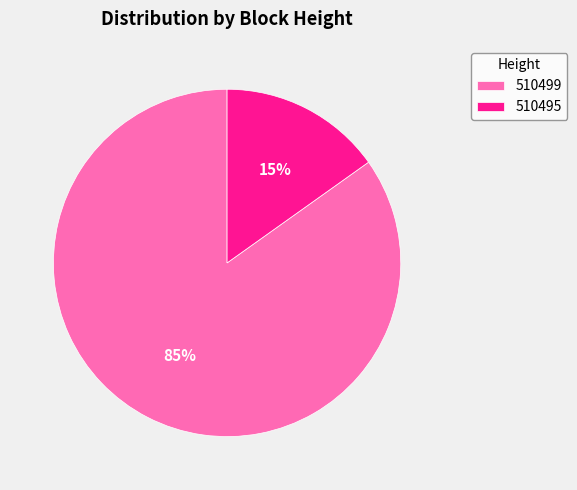

What is the largest slice in the pie chart?

510499